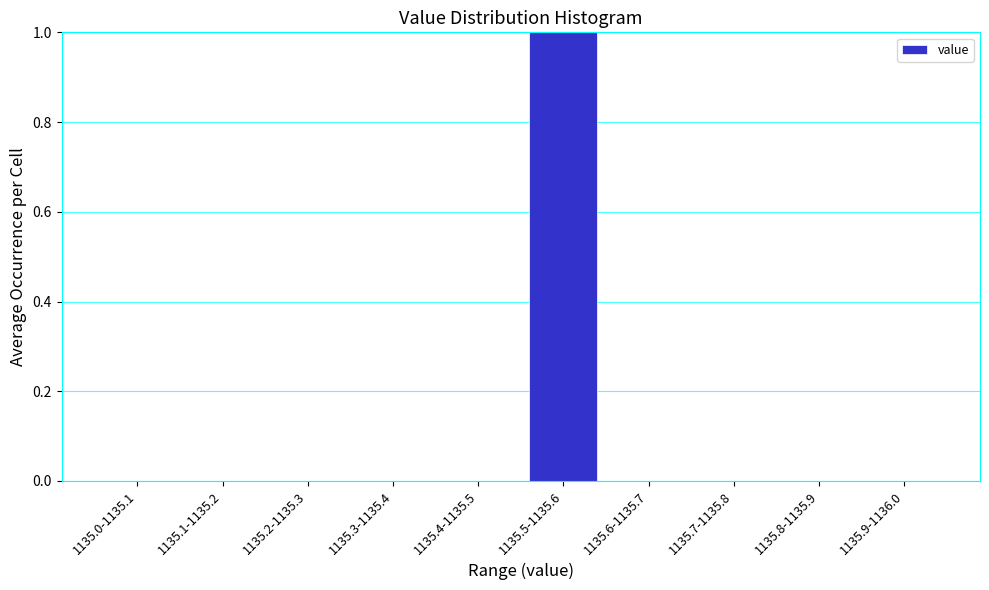

Reading left to right, list all the values displayed in this chart.

1135.0-1135.1=0	1135.1-1135.2=0	1135.2-1135.3=0	1135.3-1135.4=0	1135.4-1135.5=0	1135.5-1135.6=1	1135.6-1135.7=0	1135.7-1135.8=0	1135.8-1135.9=0	1135.9-1136.0=0